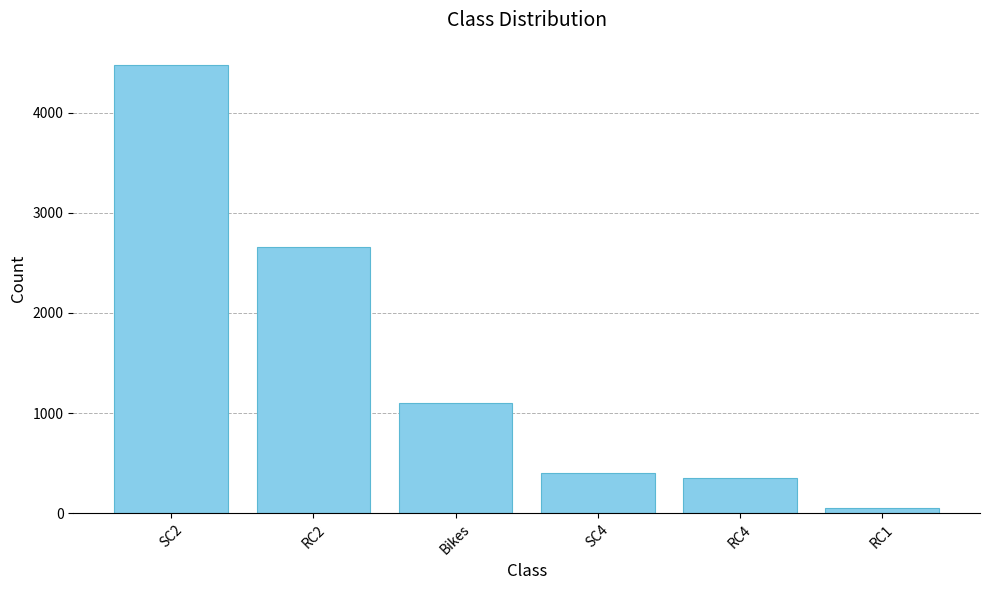

True or false: the data shows 7524 at SC2.

False